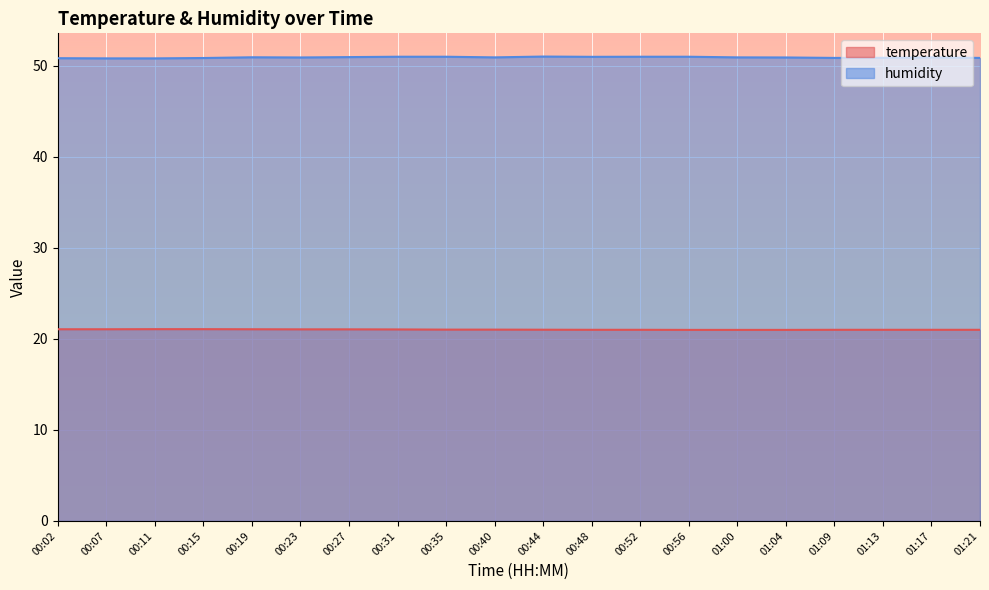

Which category has the highest value across all series?

00:44